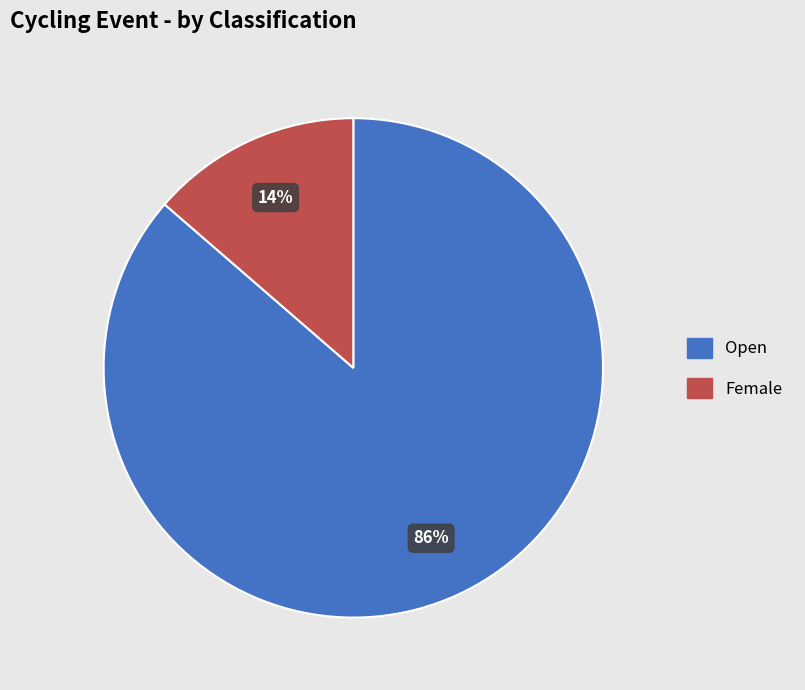

True or false: Open accounts for 86% of the total.

True